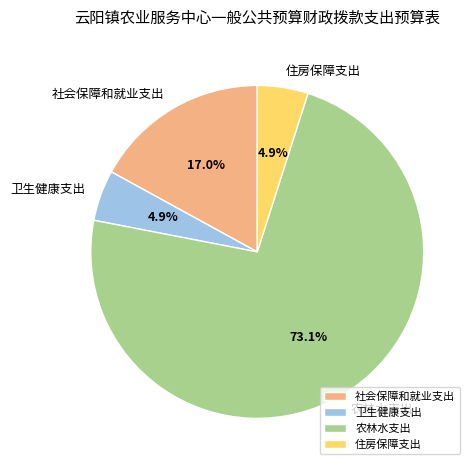

To the nearest percent, what is the combined percentage of 住房保障支出 and 社会保障和就业支出?

22%